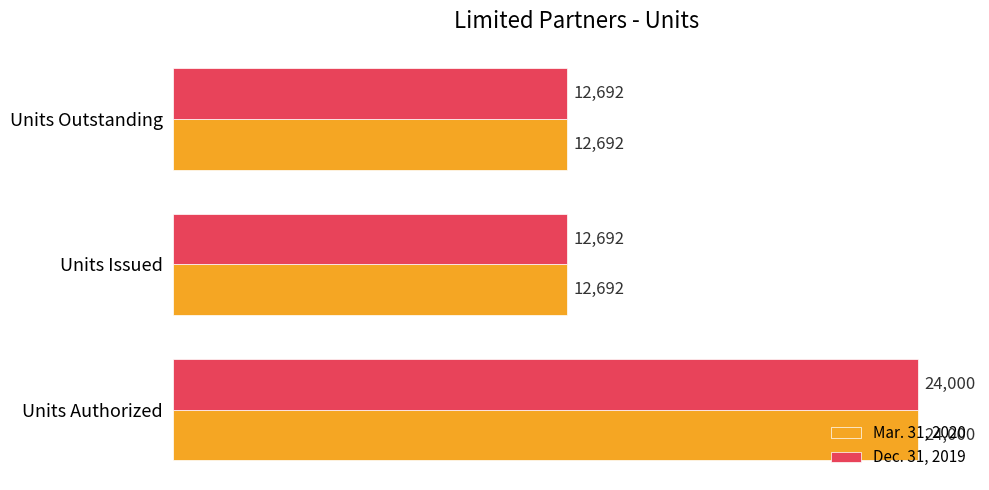

Which label corresponds to the largest value in the chart?

Units Authorized